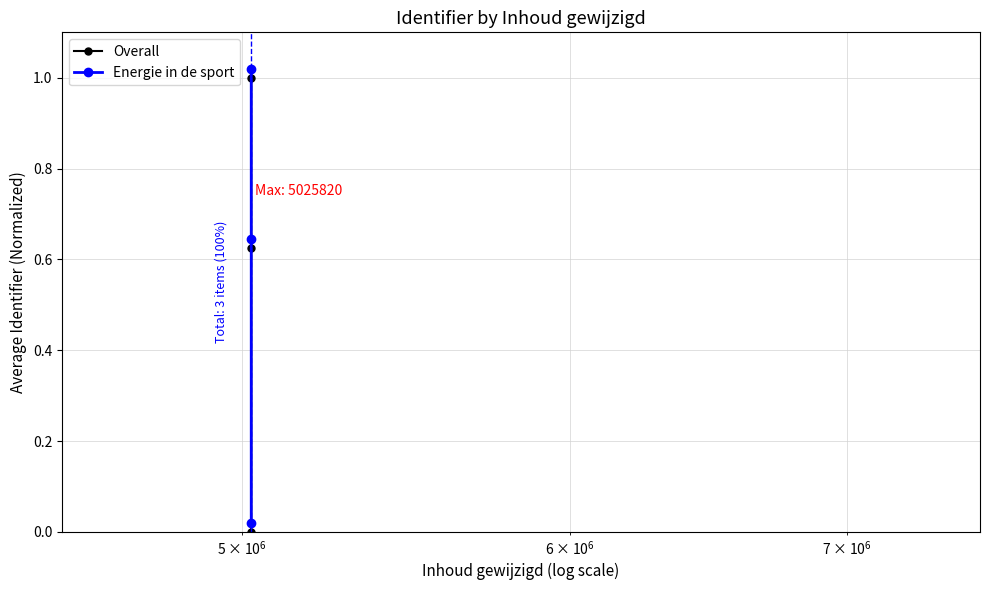

What is the sum of all Energie in de sport values?

1.7